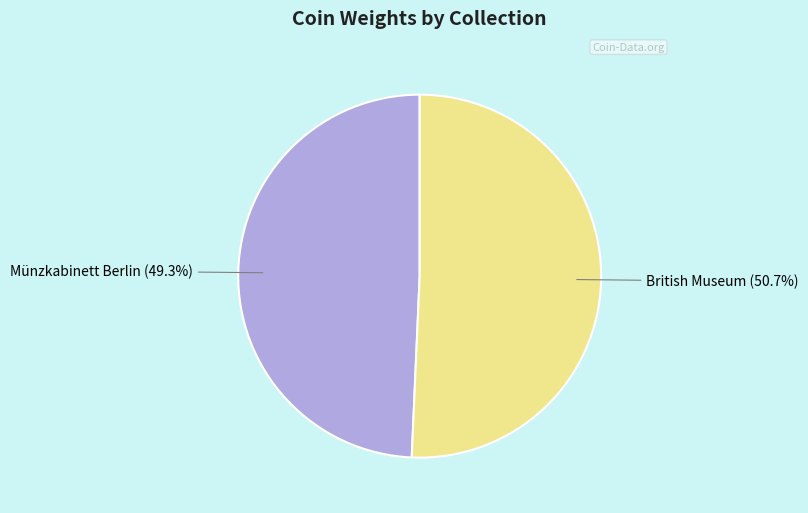

Does any single category account for the majority?

Yes